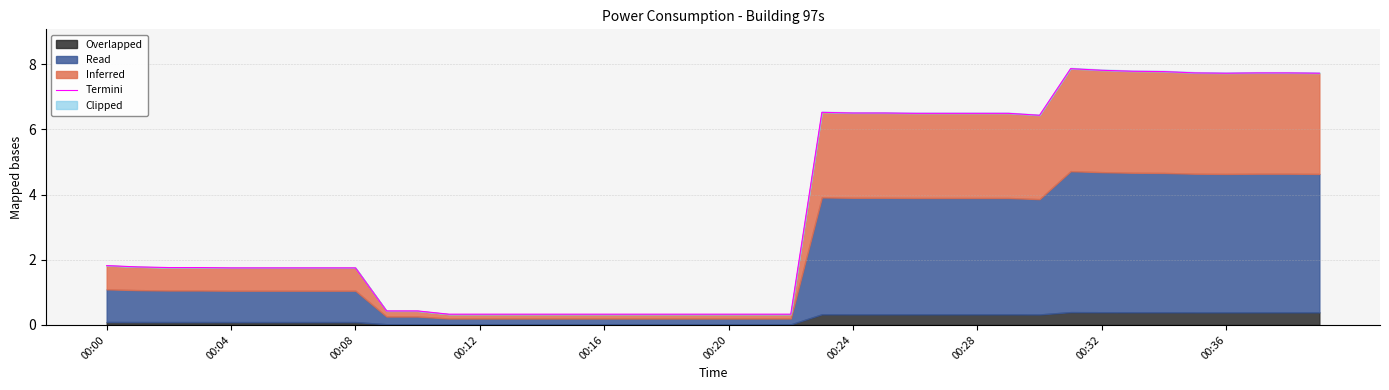

Rank the categories by value from lowest to highest.

11, 12, 13, 14, 15, 16, 17, 18, 19, 20, 21, 22, 00:36, 10, 00:16, 00:20, 00:24, 00:28, 00:32, 00:08, 00:12, 00:04, 00:00, 30, 26, 27, 28, 29, 24, 25, 23, 36, 39, 35, 37, 38, 34, 33, 32, 31